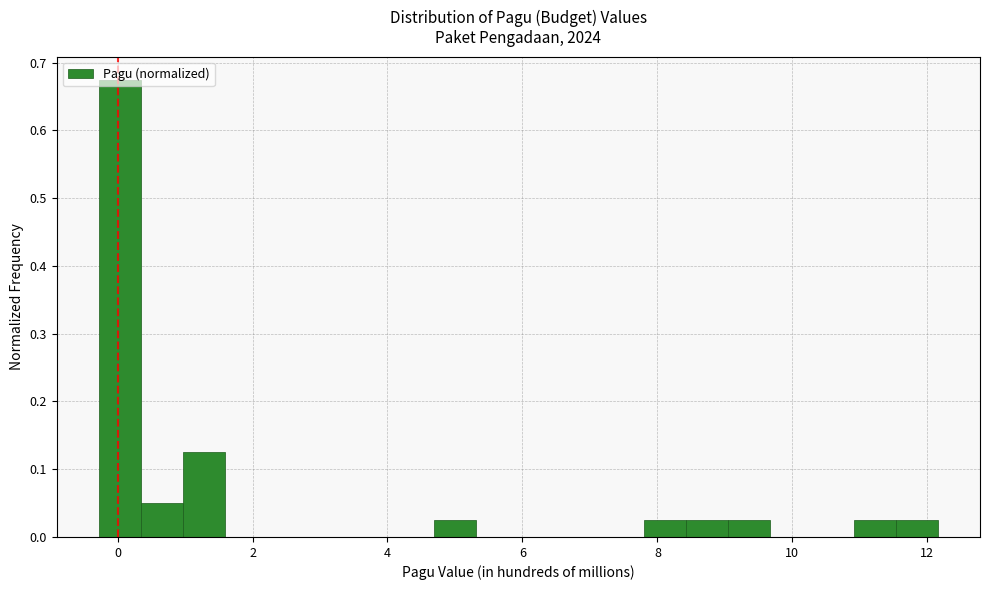

Around what value on the x-axis is the tallest bar? Give the approximate position of its centre, as read against the axis.

0.0